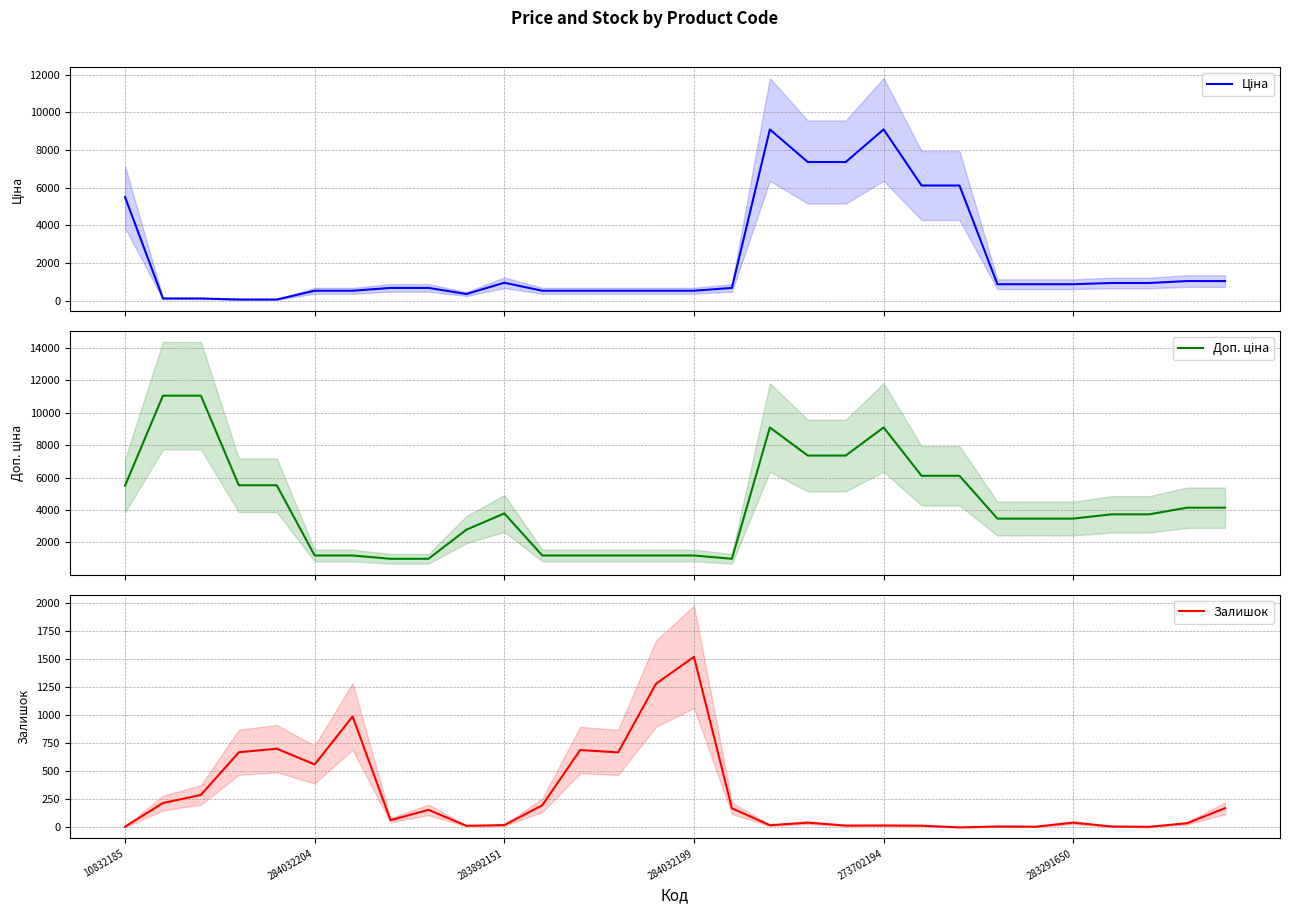

How many intersections are there between Доп. ціна and Залишок?

2